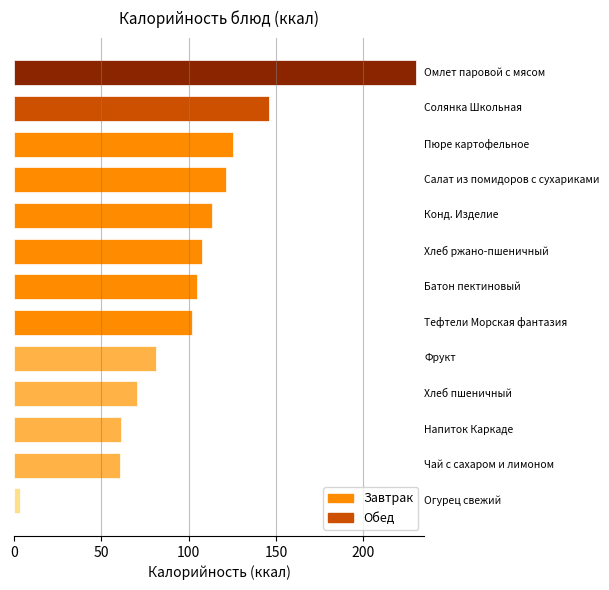

What is the difference between the maximum and second lowest values?

169.9